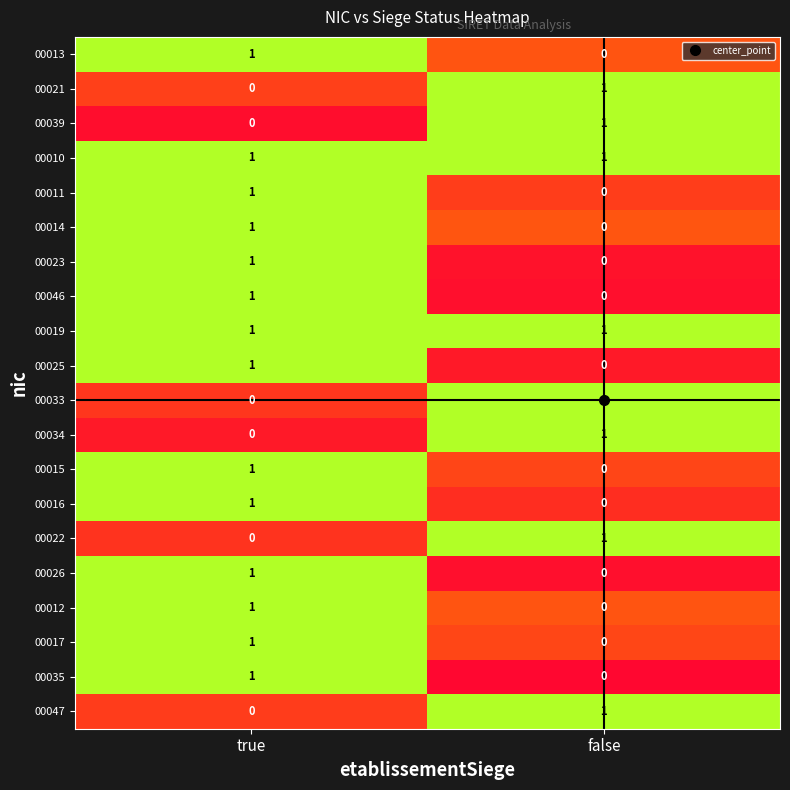

Rank the categories by 00039 value from highest to lowest.

false, true